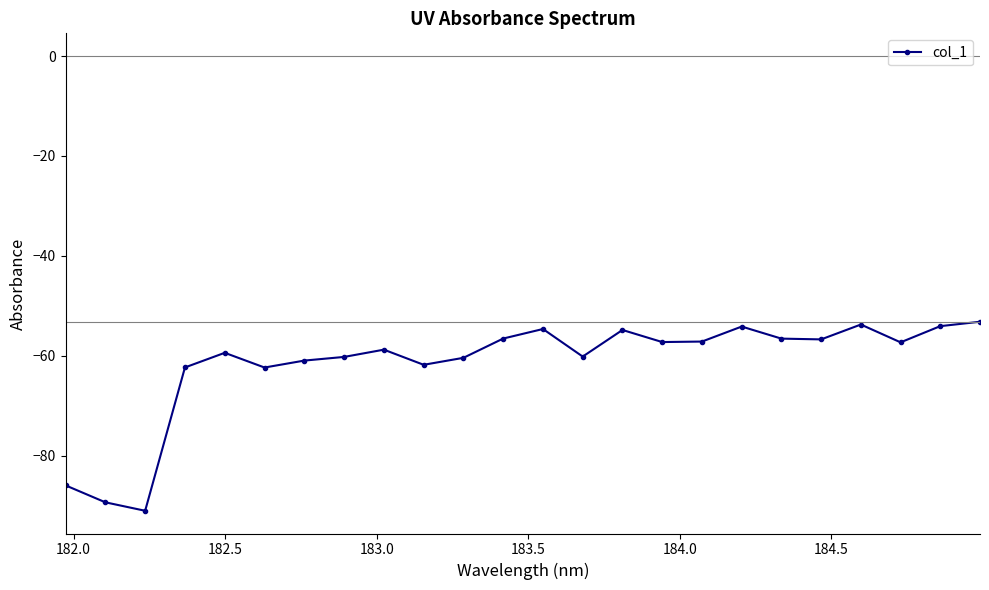

How many series are shown in this chart?

1